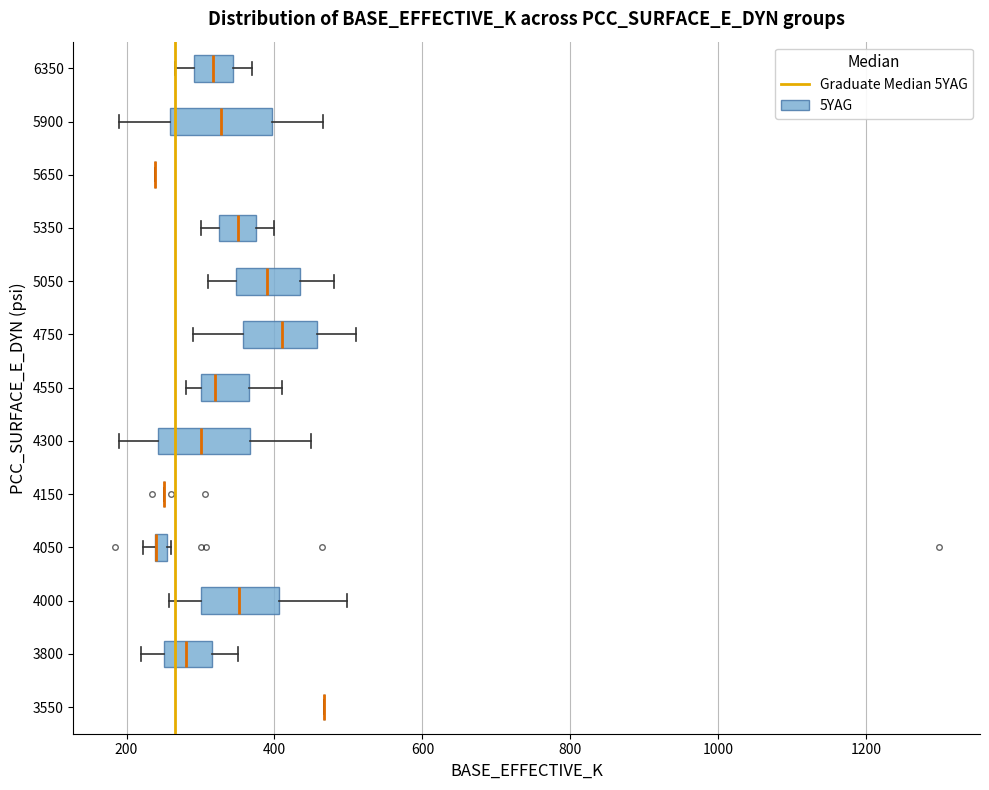

Where does the right whisker of the box at y = 4300 end on the x-axis? The values are not printed on the chart, so give them approximately, as read against the axis.

460